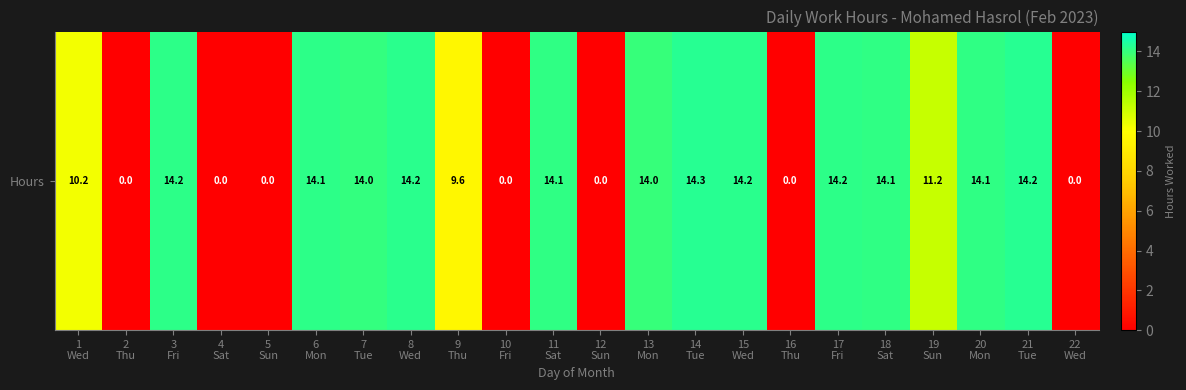

Between 14
Tue and 7
Tue, which is larger?

14
Tue